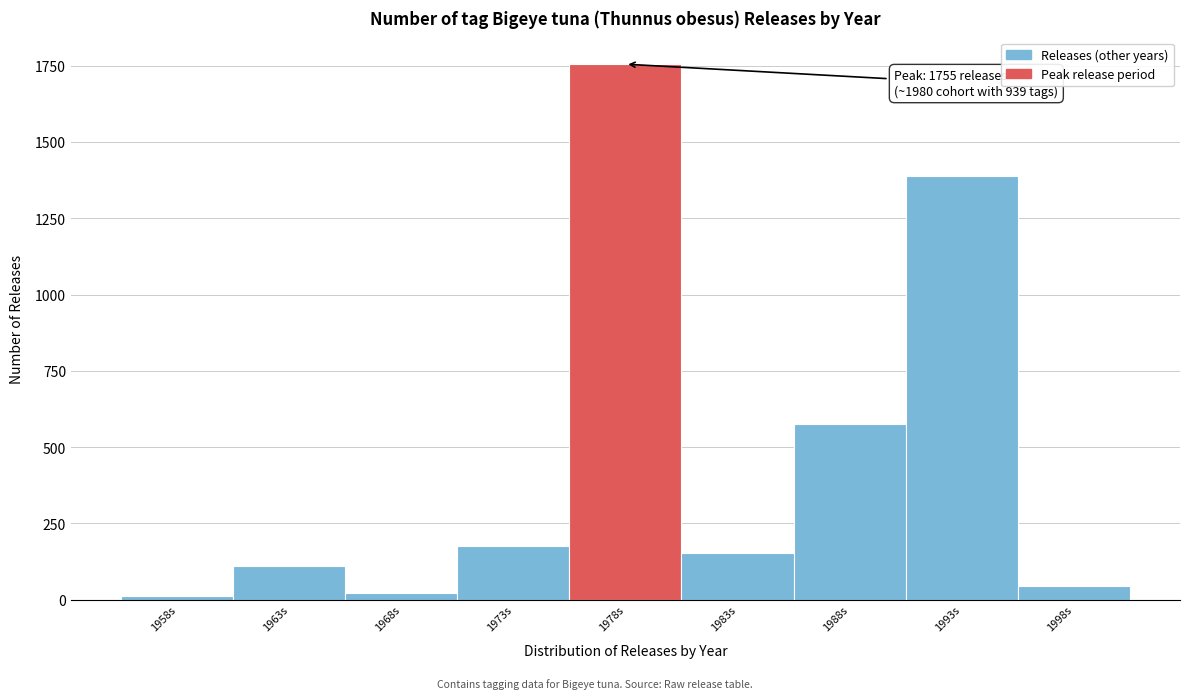

Reading left to right, what are all the values shown in this chart?

11	109	23	176	1755	152	577	1387	45